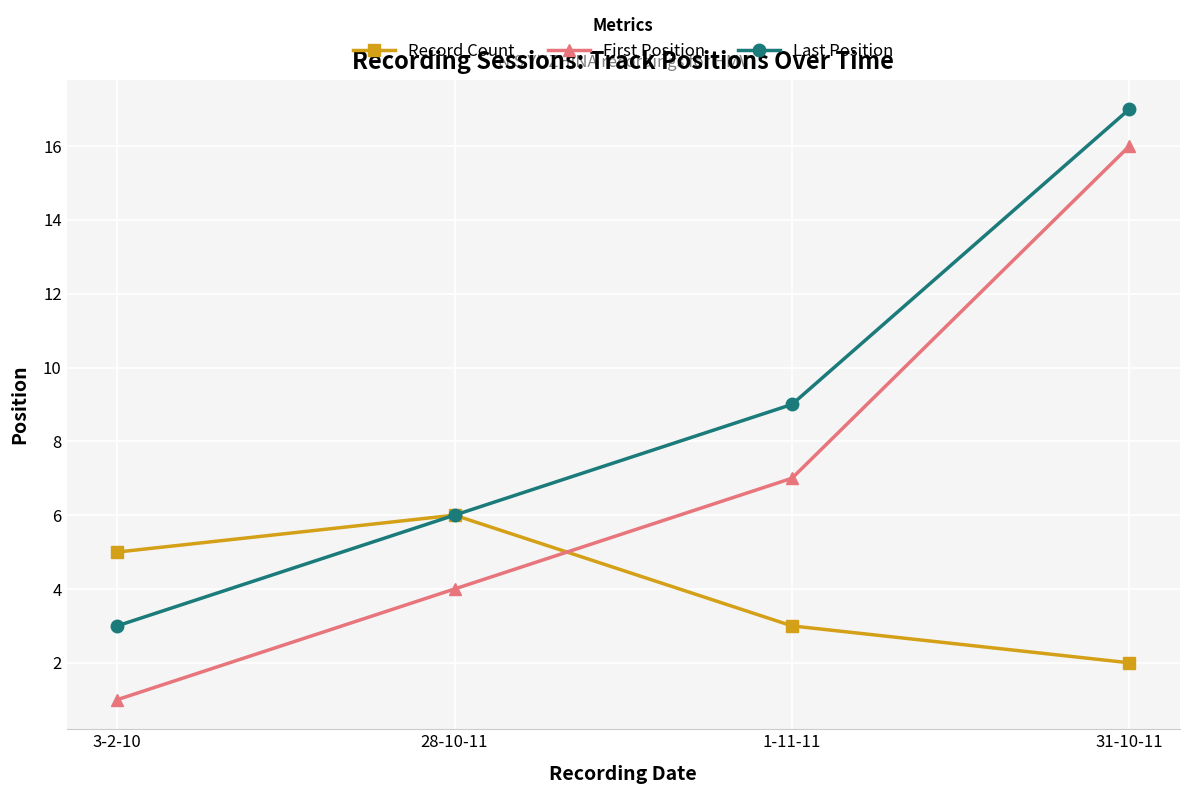

What is the value of the Record Count point at the 4th from the left?

2